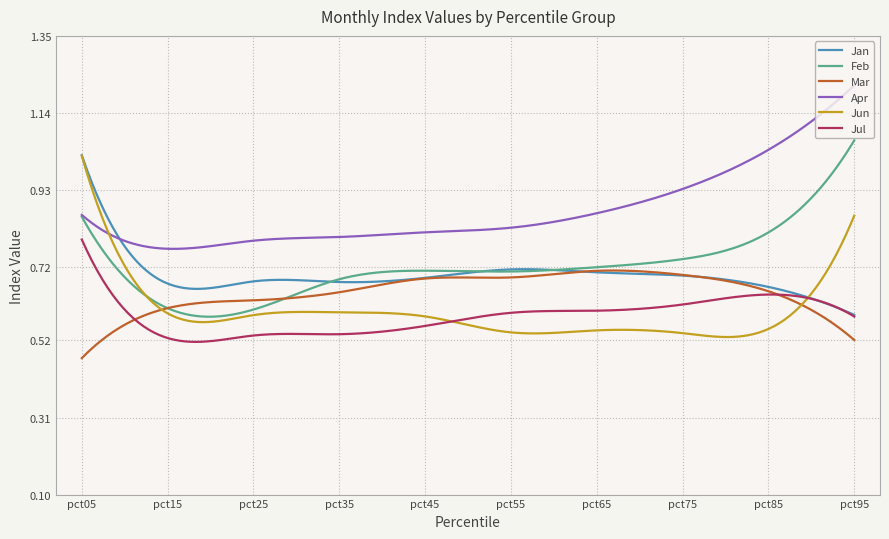

Reading left to right, list all the values displayed in this chart.

Jan: pct05=1.0	pct15=0.7	pct25=0.7	pct35=0.7	pct45=0.7	pct55=0.7	pct65=0.7	pct75=0.7	pct85=0.7	pct95=0.6
Feb: pct05=0.9	pct15=0.6	pct25=0.6	pct35=0.7	pct45=0.7	pct55=0.7	pct65=0.7	pct75=0.7	pct85=0.8	pct95=1.1
Mar: pct05=0.5	pct15=0.6	pct25=0.6	pct35=0.7	pct45=0.7	pct55=0.7	pct65=0.7	pct75=0.7	pct85=0.7	pct95=0.5
Apr: pct05=0.9	pct15=0.8	pct25=0.8	pct35=0.8	pct45=0.8	pct55=0.8	pct65=0.9	pct75=0.9	pct85=1.0	pct95=1.2
Jun: pct05=1.0	pct15=0.6	pct25=0.6	pct35=0.6	pct45=0.6	pct55=0.5	pct65=0.5	pct75=0.5	pct85=0.6	pct95=0.9
Jul: pct05=0.8	pct15=0.5	pct25=0.5	pct35=0.5	pct45=0.6	pct55=0.6	pct65=0.6	pct75=0.6	pct85=0.6	pct95=0.6